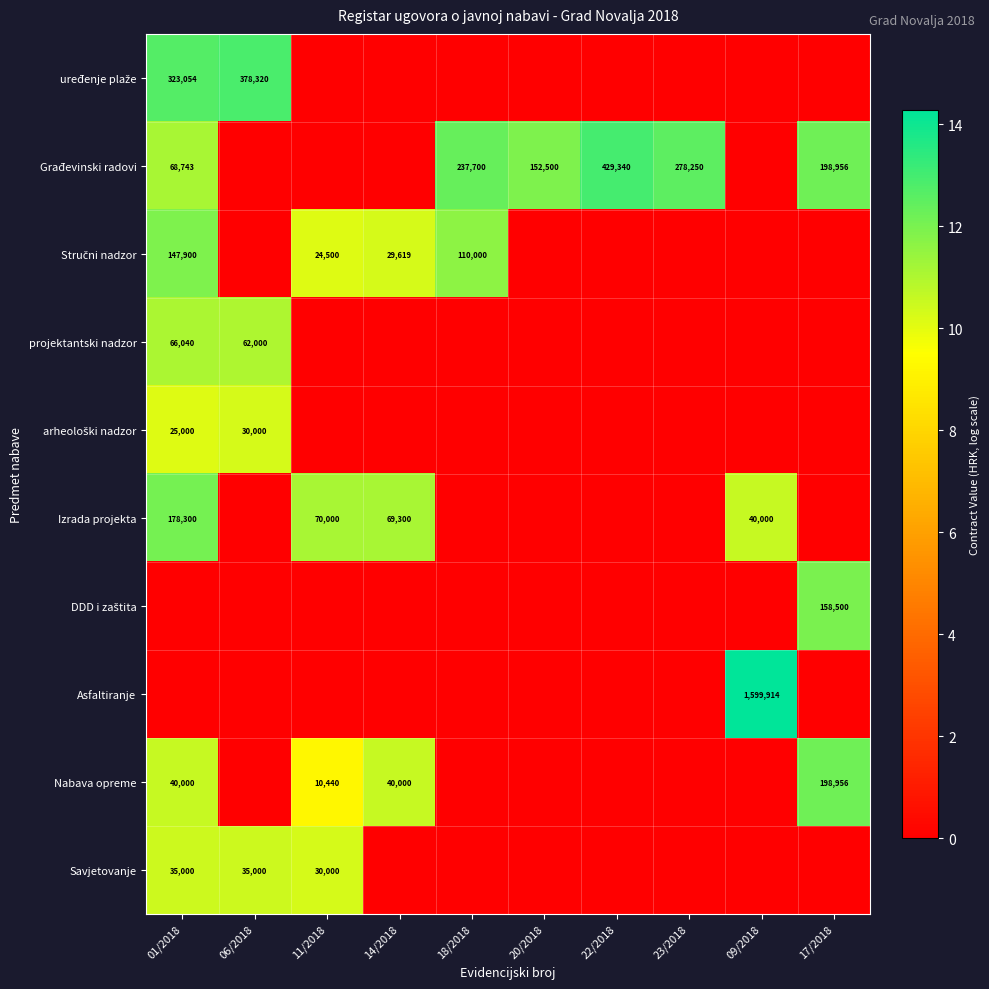

True or false: Građevinski radovi has a value of 237700 at 18/2018.

True